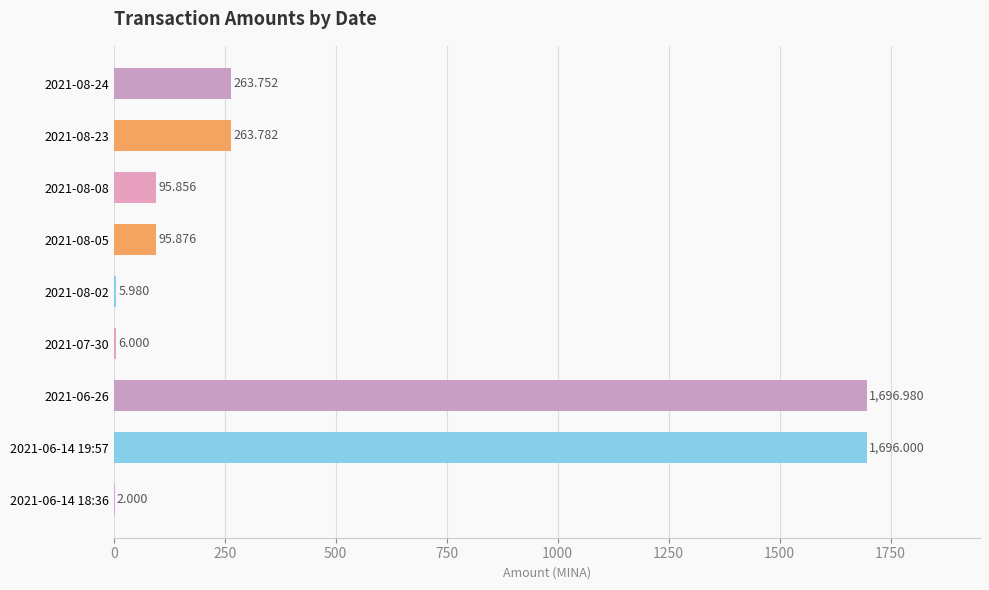

What is the greatest value displayed?

1697.0